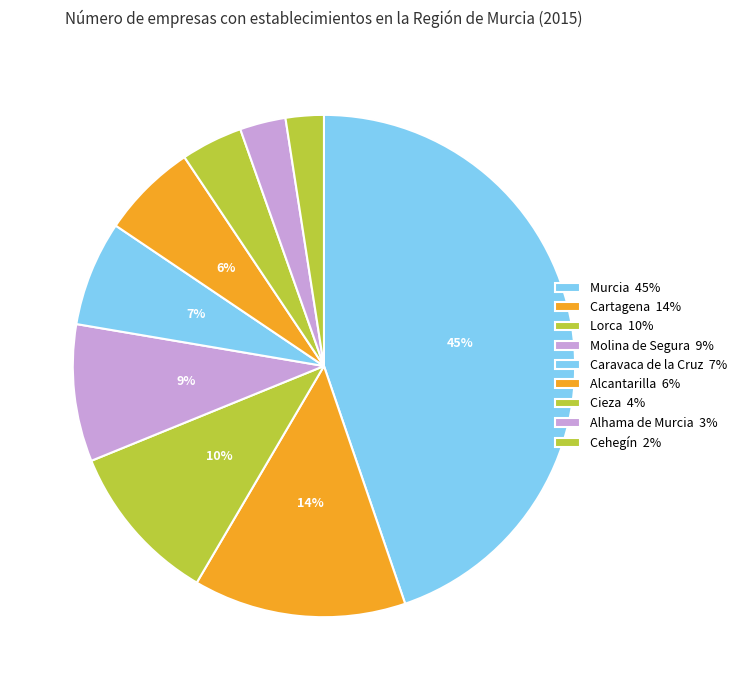

Do Caravaca de la Cruz and Lorca together represent more than half of the pie?

No